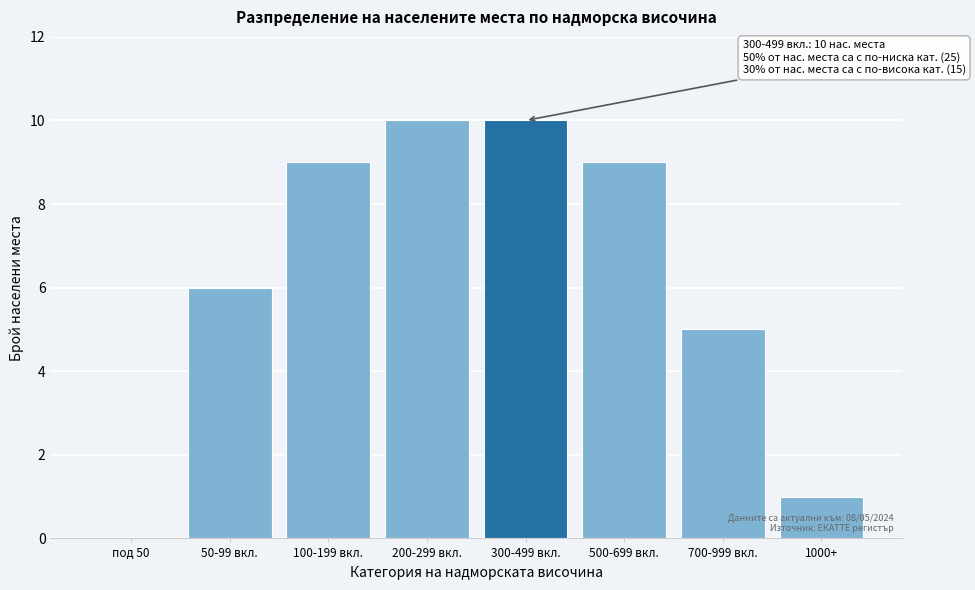

Reading left to right, list all the values displayed in this chart.

под 50=0	50-99 вкл.=6	100-199 вкл.=9	200-299 вкл.=10	300-499 вкл.=10	500-699 вкл.=9	700-999 вкл.=5	1000+=1